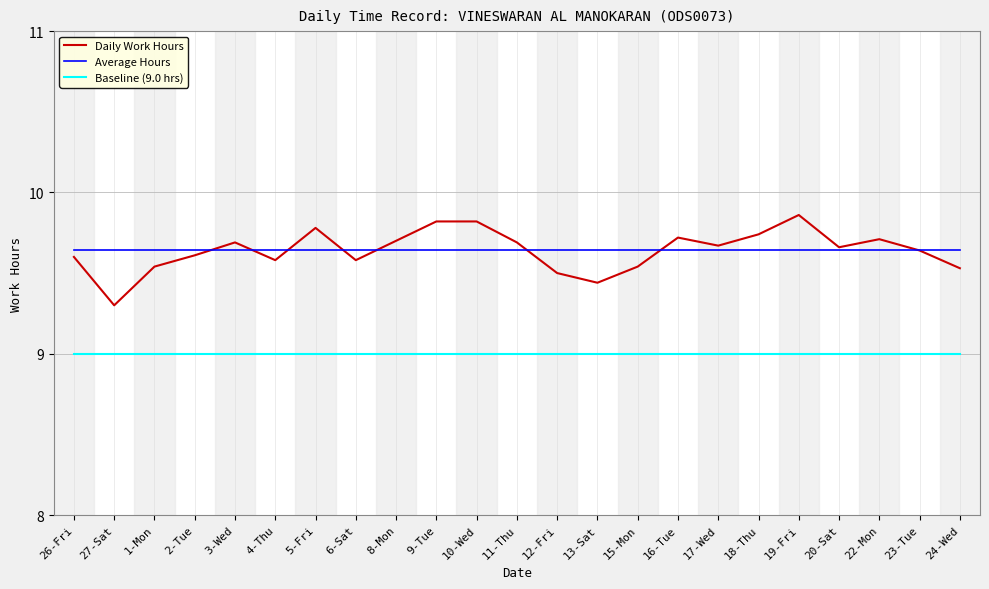

The value of Daily Work Hours at 16-Tue is 13.4. True or false?

False